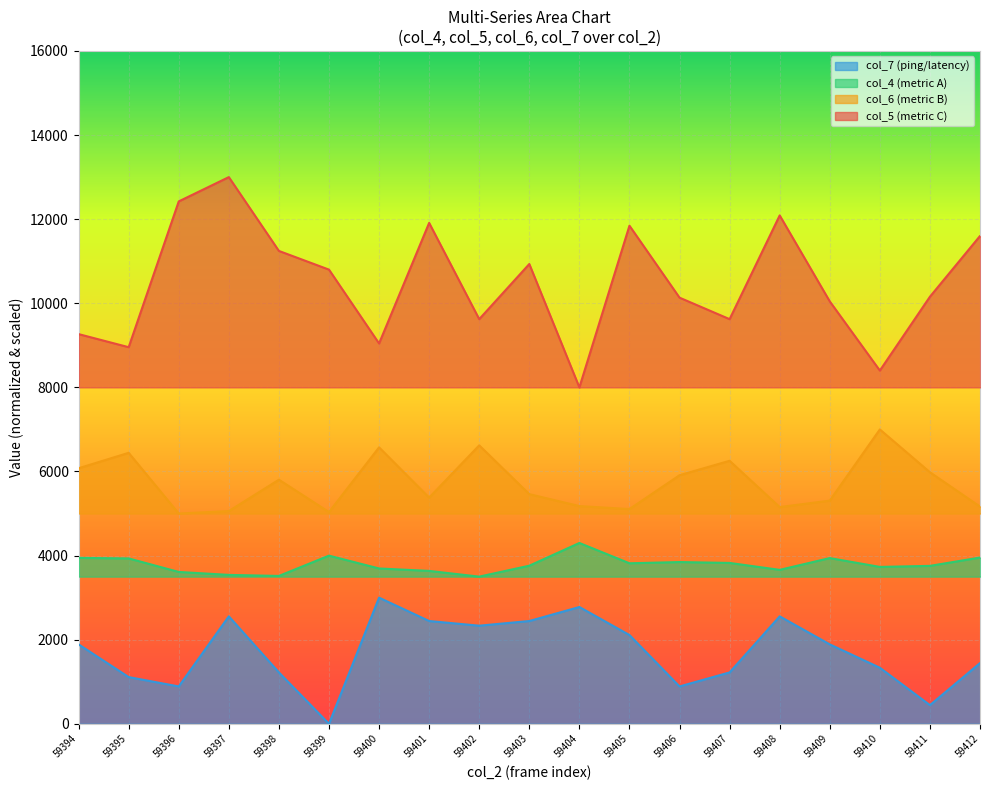

What is the value of the col_7 point at the 3rd from the left?

888.9